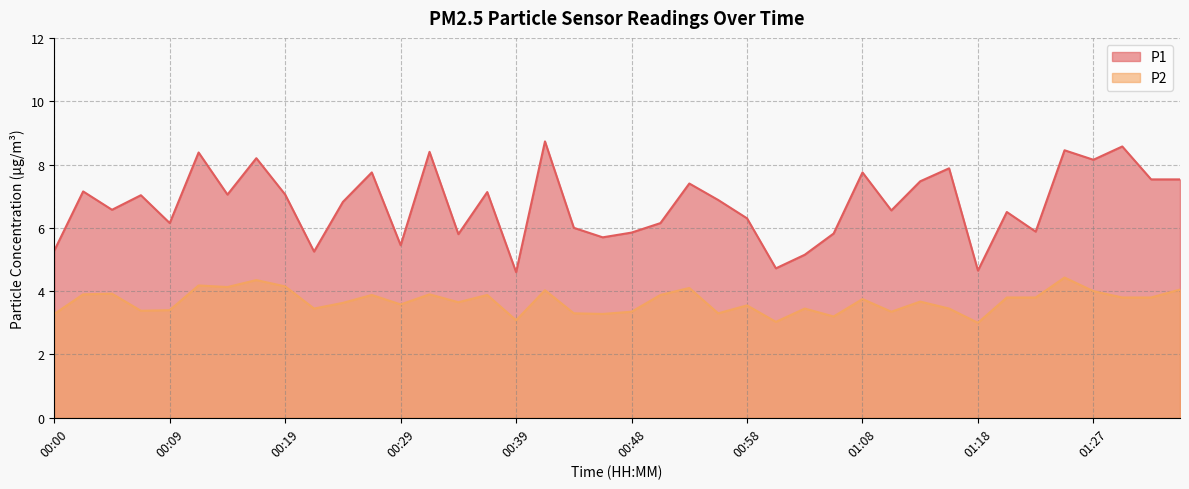

Which series has the largest total across all categories?

P1